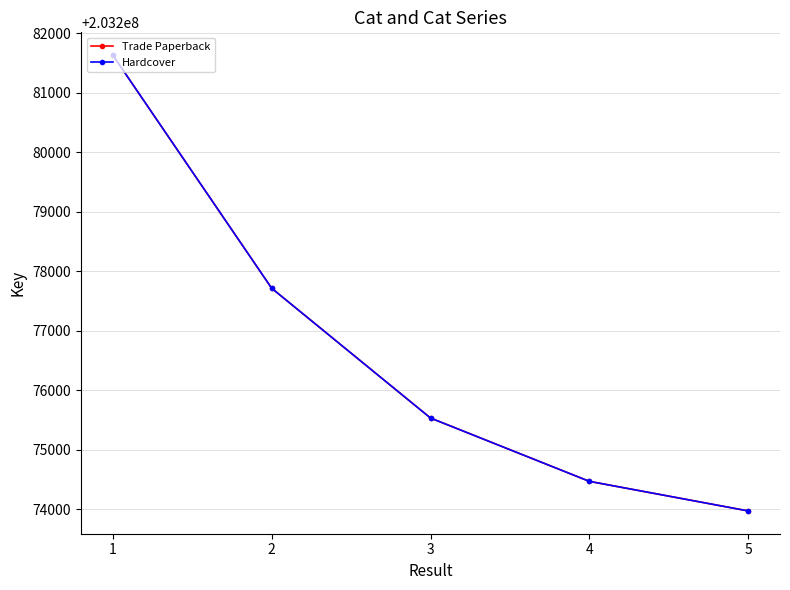

The Trade Paperback series shows 139511288 at 5. True or false?

False